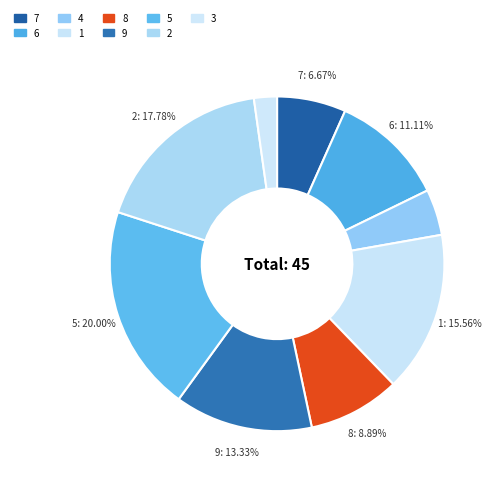

How many segments does this pie chart have?

9